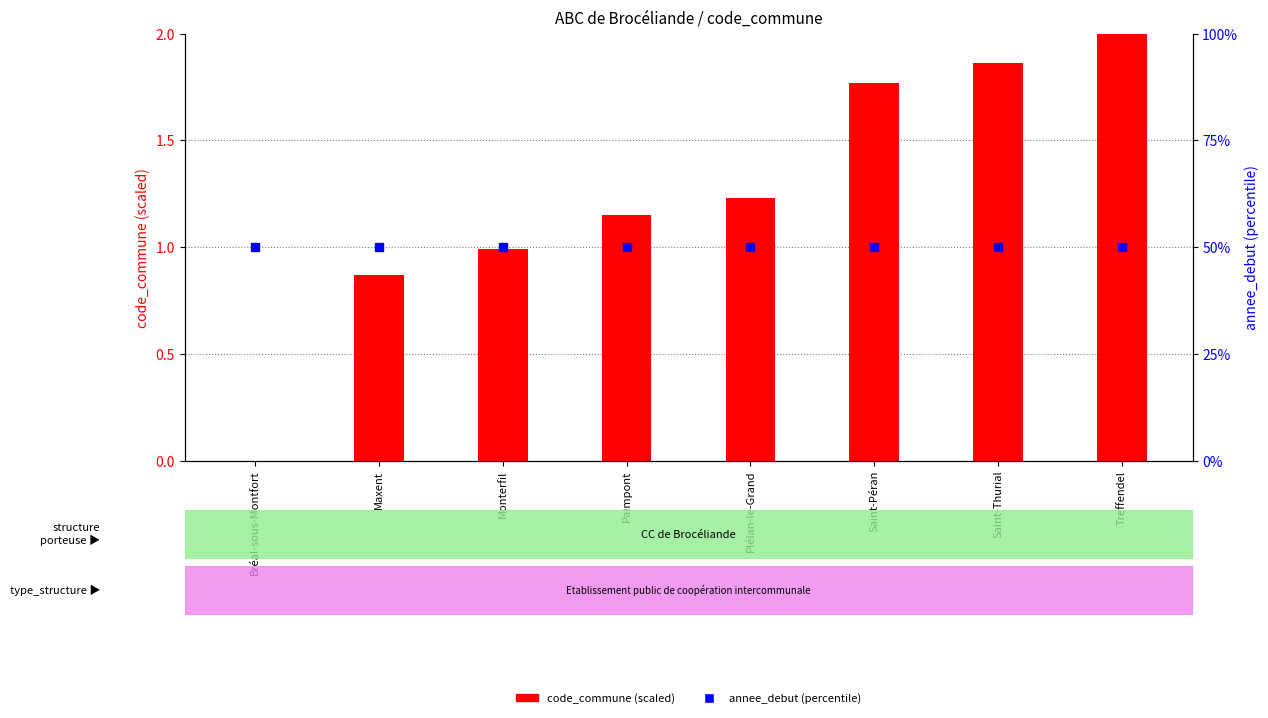

What is the label of the 8th bar from the right?

Bréal-sous-Montfort